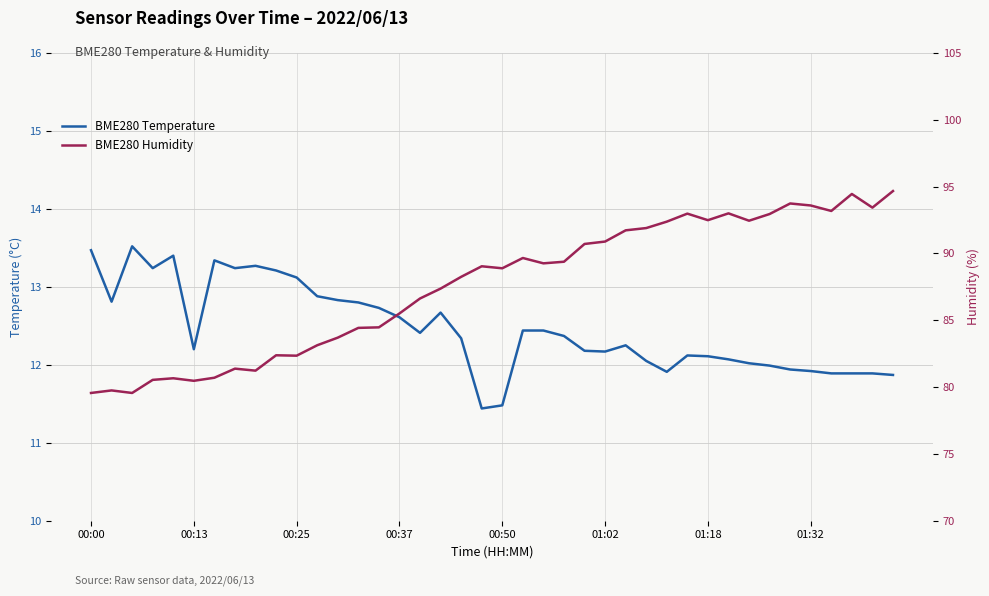

Read the BME280 Humidity value at 01:32.

93.6